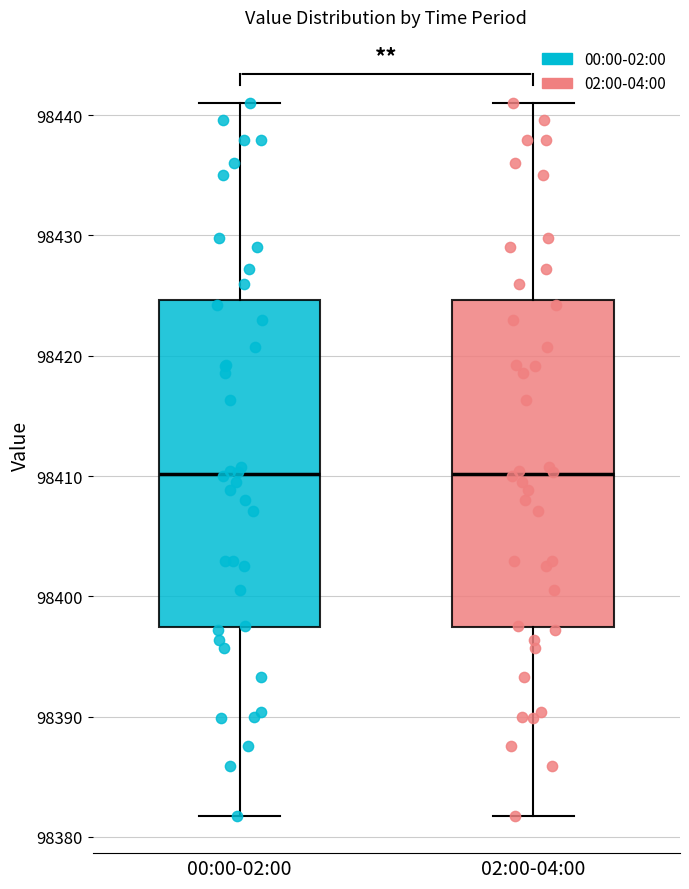

Reading left to right, transcribe this box plot: for each box, give where its median line is, the range the box spans, and where its two whiskers end, as read against the y-axis. The values are not printed on the chart, so give them approximately, as read against the axis.

00:00-02:00: median 98410, box 98397 to 98425, whiskers 98382 to 98441
02:00-04:00: median 98410, box 98397 to 98425, whiskers 98382 to 98441